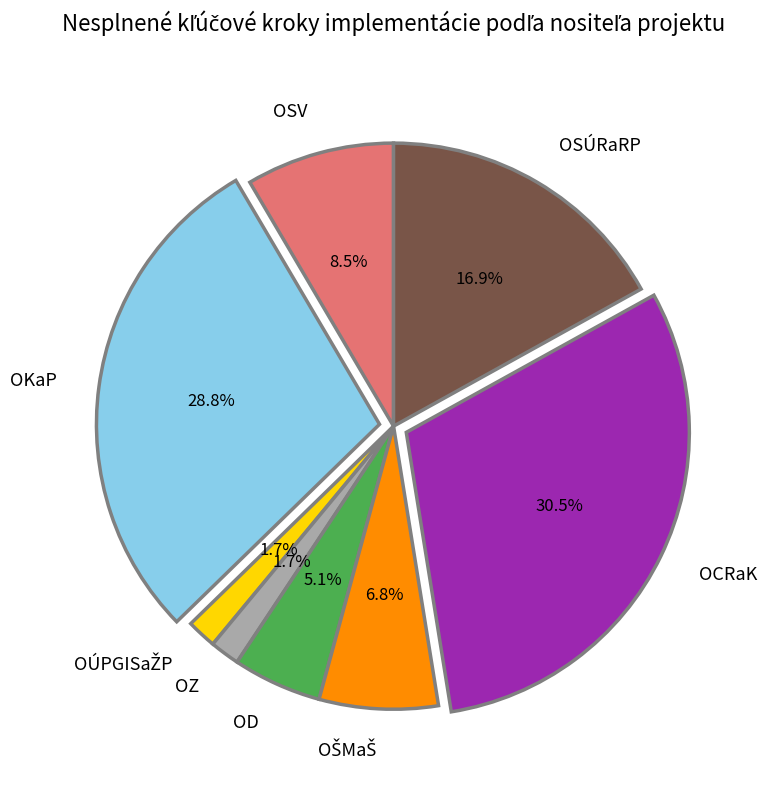

Which slice is the largest?

OCRaK